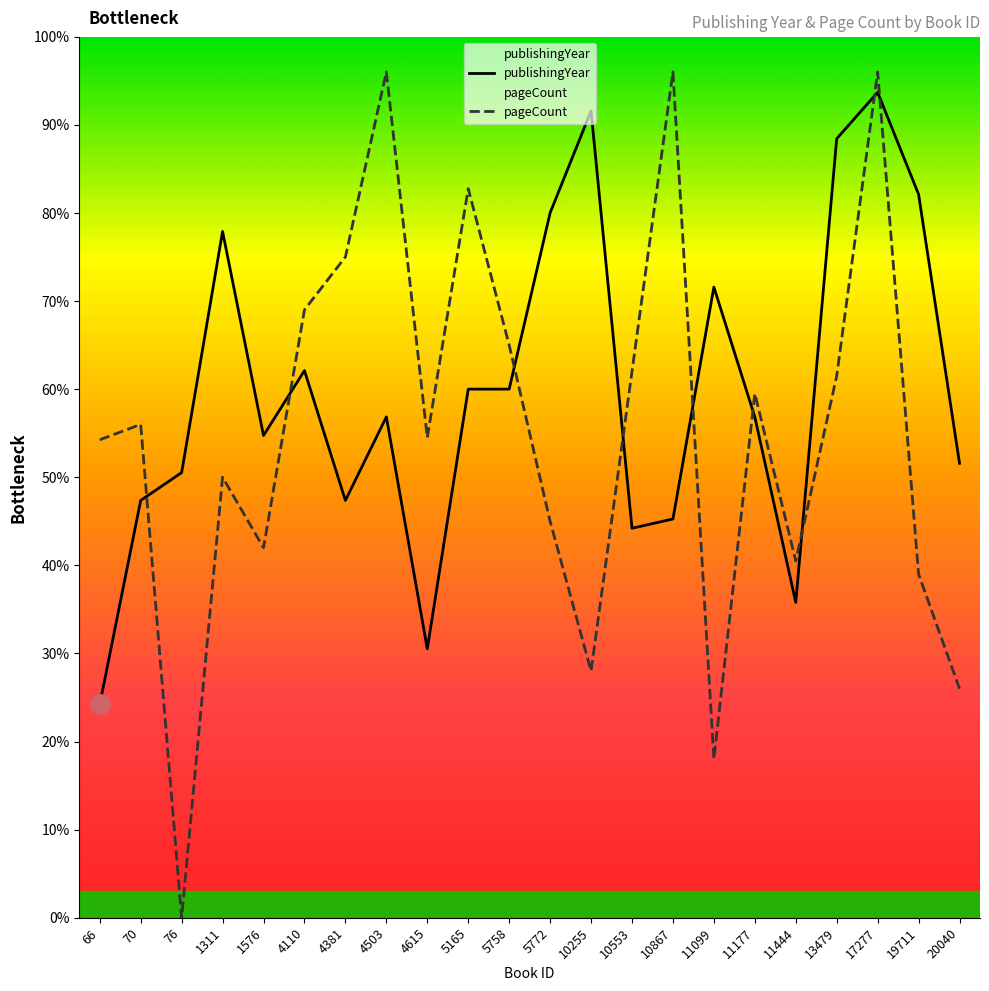

Which series ends up on top after the final intersection of pageCount and publishingYear?

publishingYear